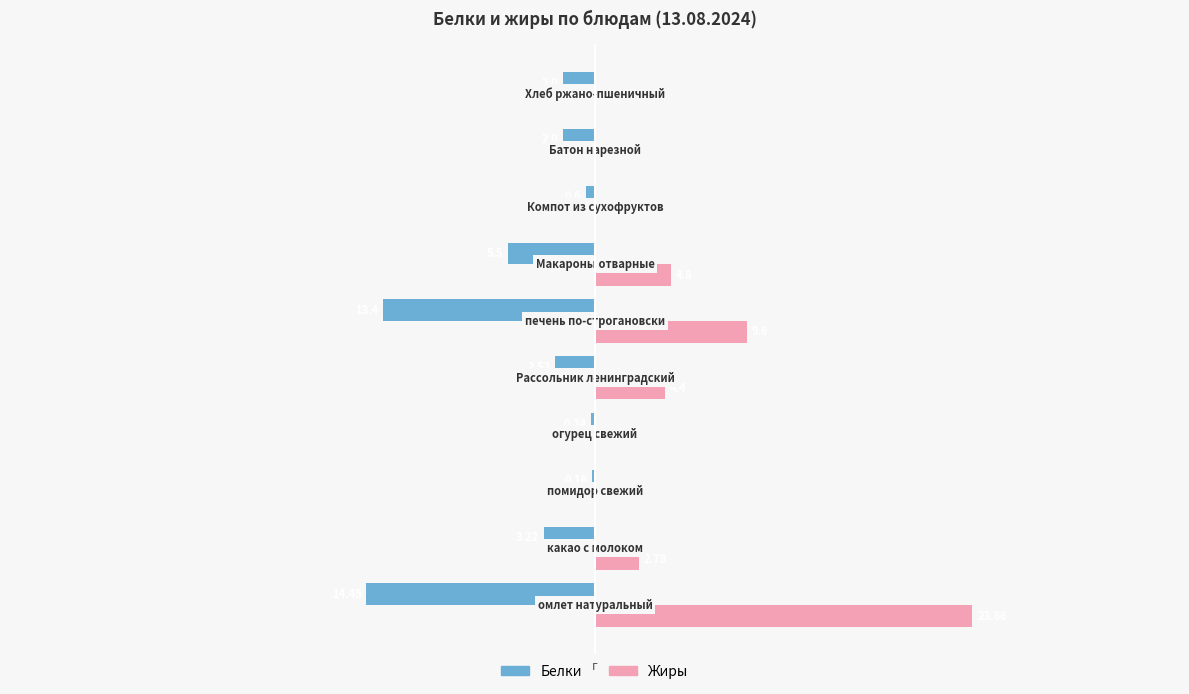

What are all the series names shown in the legend?

Белки, Жиры